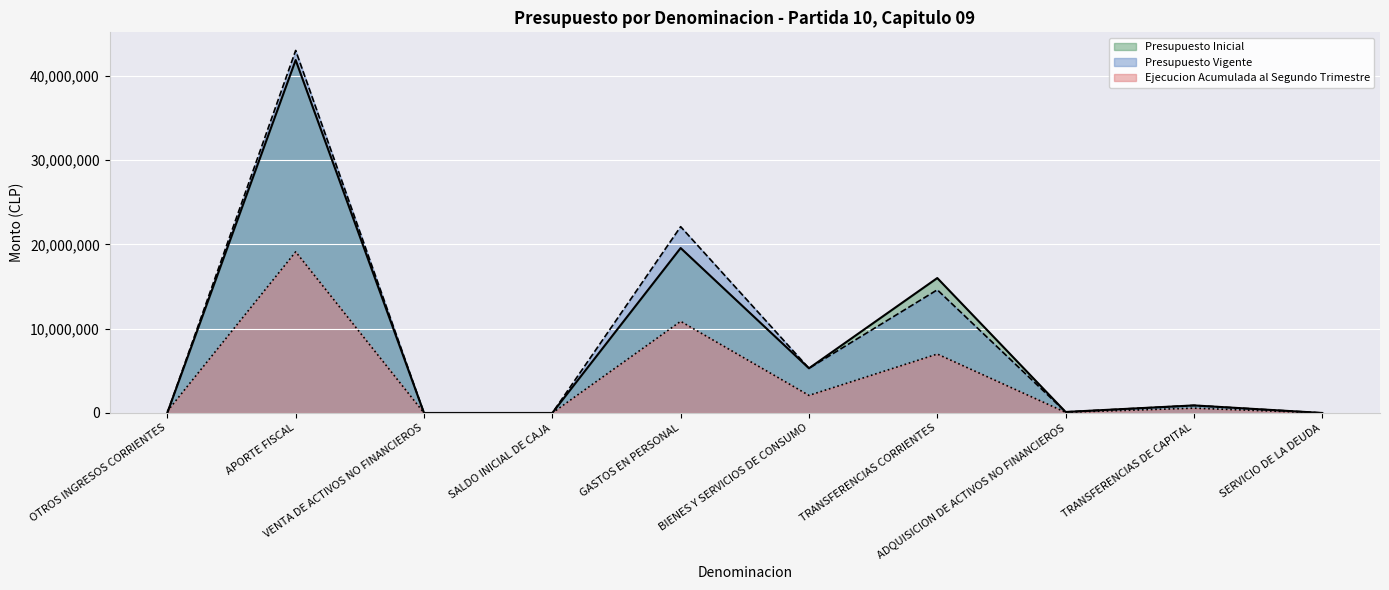

Does the chart display data point markers on the line(s)?

No